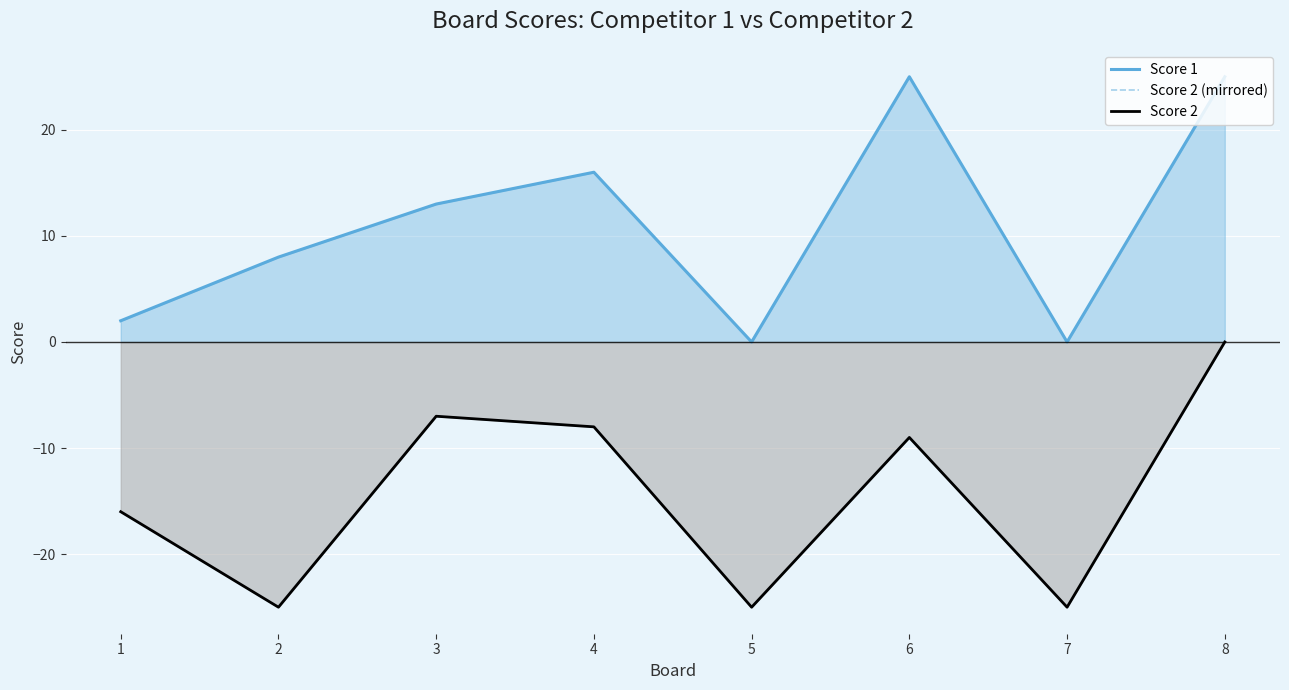

Which series changed the most between 5 and 6?

Score 1